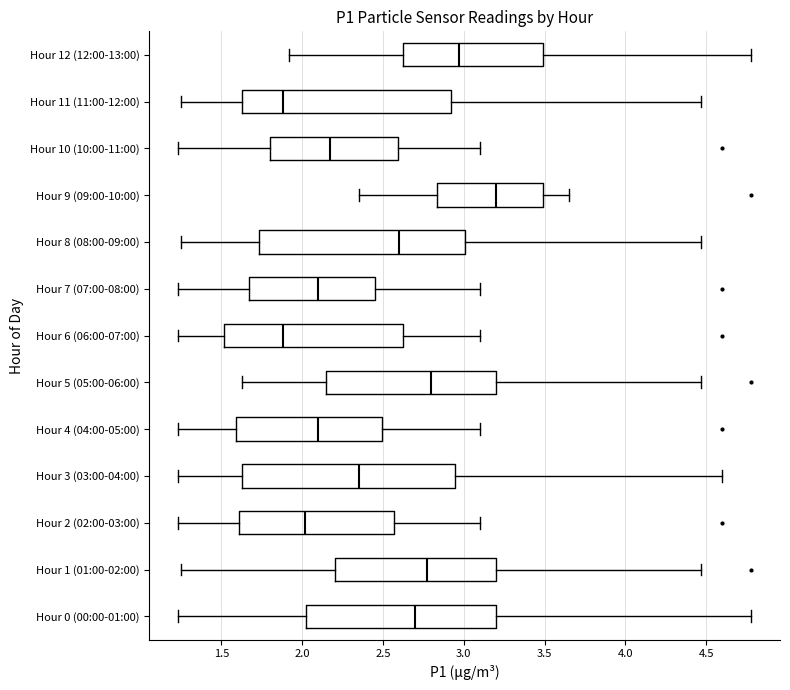

Reading bottom to top, read every box against the x-axis: the position of its median line, the range the box covers, and the ends of its whiskers. The values are not printed on the chart, so give them approximately, as read against the axis.

Hour 0 (00:00-01:00): median 2.70, box 2.00 to 3.20, whiskers 1.25 to 4.80
Hour 1 (01:00-02:00): median 2.80, box 2.20 to 3.20, whiskers 1.25 to 4.45
Hour 2 (02:00-03:00): median 2.00, box 1.60 to 2.55, whiskers 1.25 to 3.10
Hour 3 (03:00-04:00): median 2.35, box 1.65 to 2.95, whiskers 1.25 to 4.60
Hour 4 (04:00-05:00): median 2.10, box 1.60 to 2.50, whiskers 1.25 to 3.10
Hour 5 (05:00-06:00): median 2.80, box 2.15 to 3.20, whiskers 1.65 to 4.45
Hour 6 (06:00-07:00): median 1.90, box 1.50 to 2.65, whiskers 1.25 to 3.10
Hour 7 (07:00-08:00): median 2.10, box 1.65 to 2.45, whiskers 1.25 to 3.10
Hour 8 (08:00-09:00): median 2.60, box 1.75 to 3.00, whiskers 1.25 to 4.45
Hour 9 (09:00-10:00): median 3.20, box 2.85 to 3.50, whiskers 2.35 to 3.65
Hour 10 (10:00-11:00): median 2.15, box 1.80 to 2.60, whiskers 1.25 to 3.10
Hour 11 (11:00-12:00): median 1.90, box 1.65 to 2.90, whiskers 1.25 to 4.45
Hour 12 (12:00-13:00): median 2.95, box 2.65 to 3.50, whiskers 1.90 to 4.80